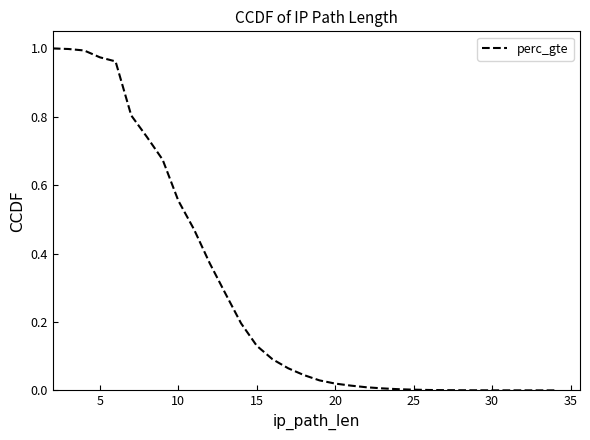

The chart shows a value of 0.0 at 30. True or false?

False